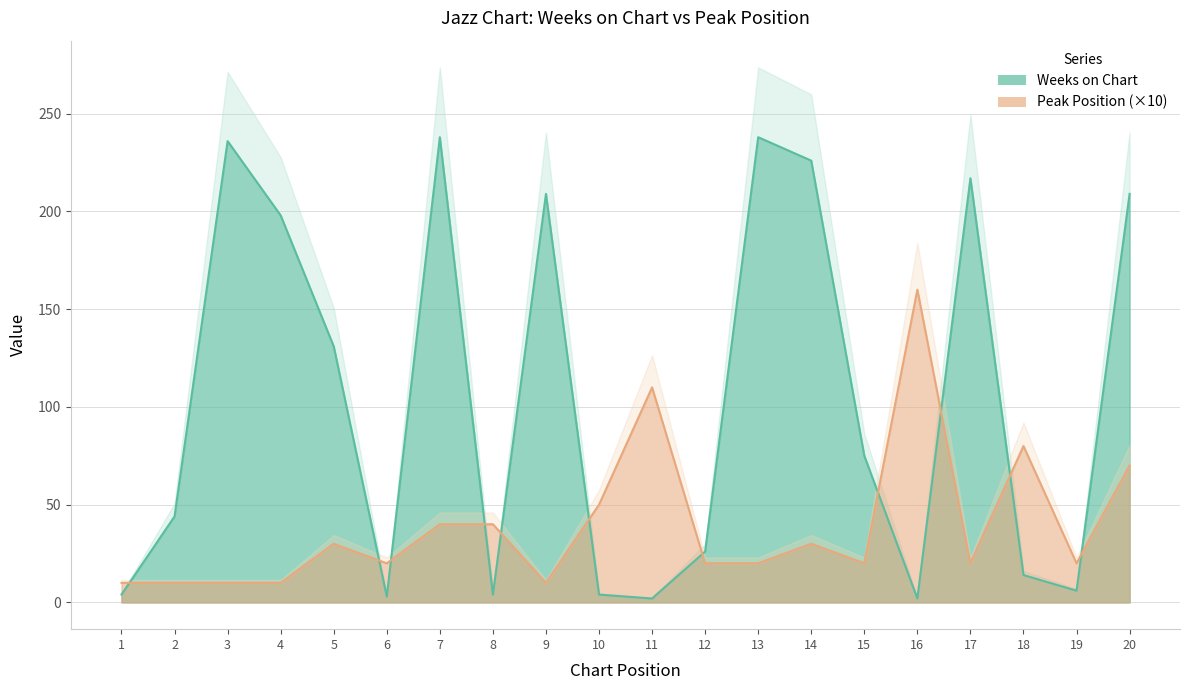

Which series has the largest total across all categories?

Weeks on Chart